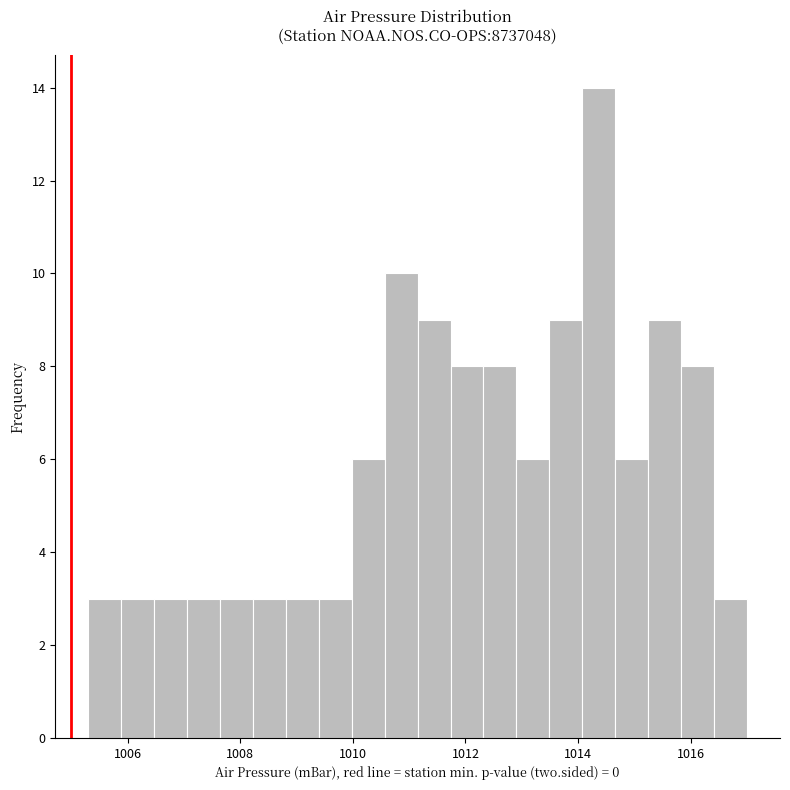

Around what value on the x-axis is the tallest bar? Give the approximate position of its centre, as read against the axis.

1014.4